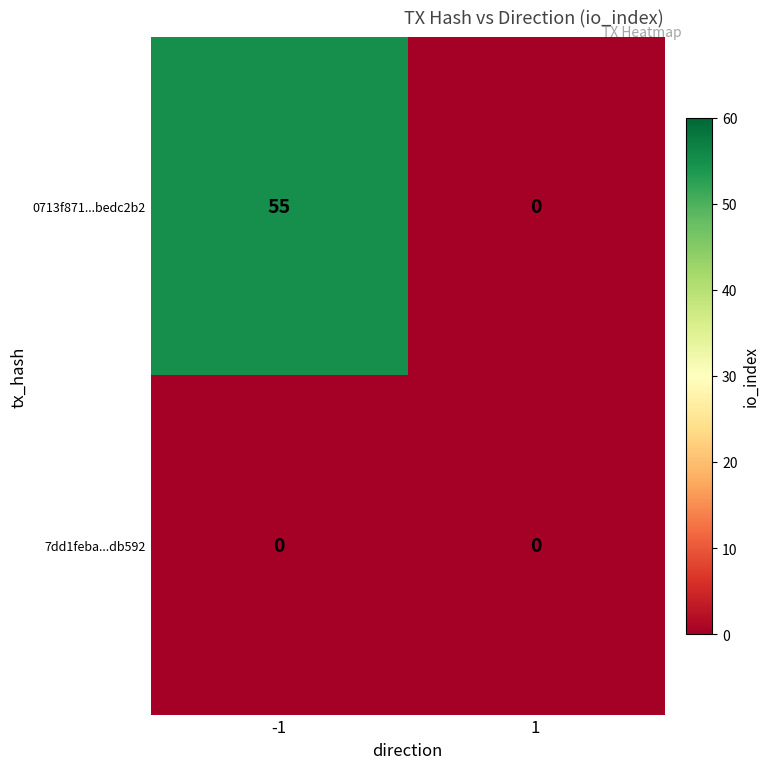

What is the maximum value shown in the chart?

55